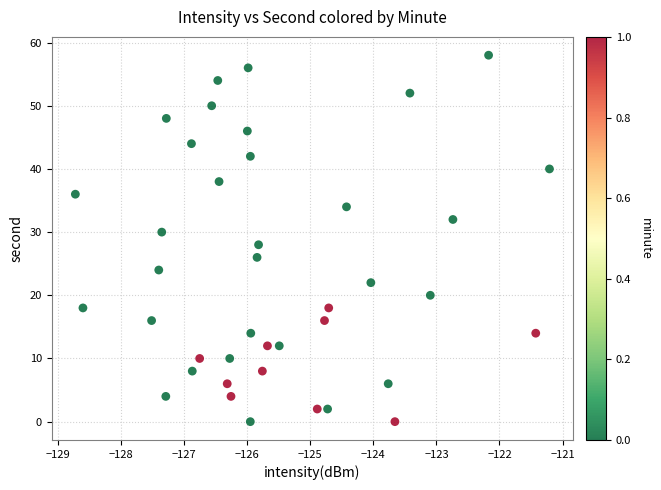

What is the range of Y values (max minus min)?

58